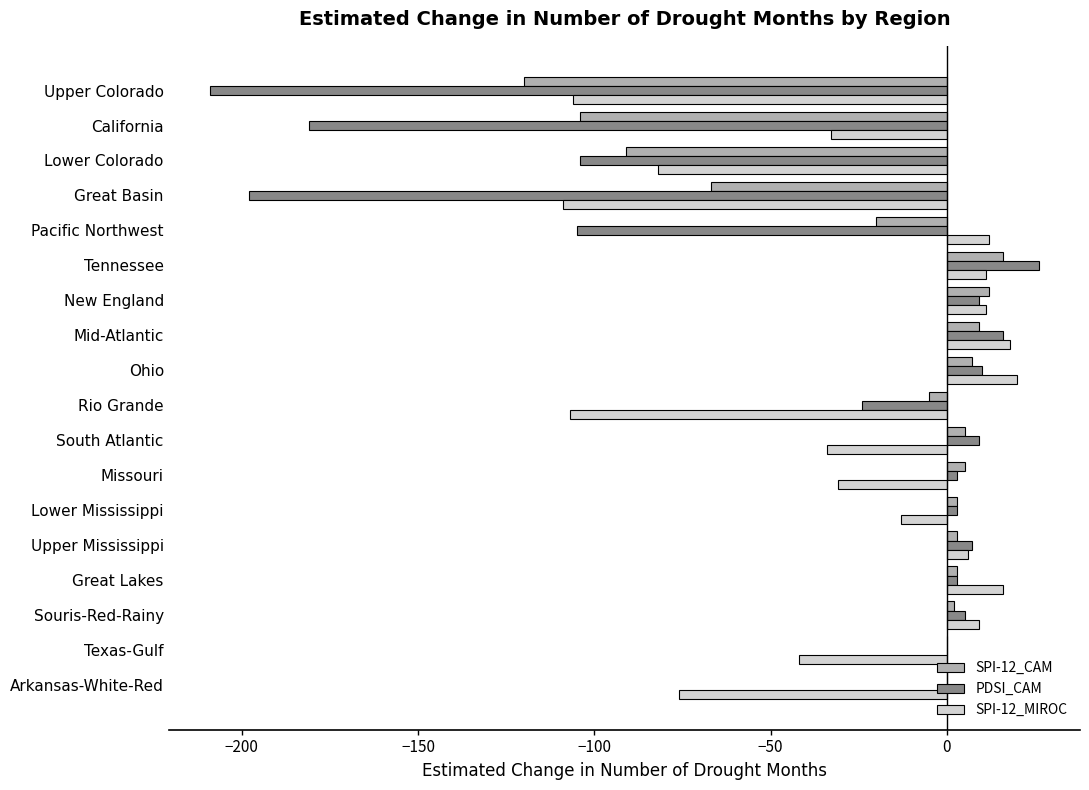

What is the total value across all series at Pacific Northwest?

-113